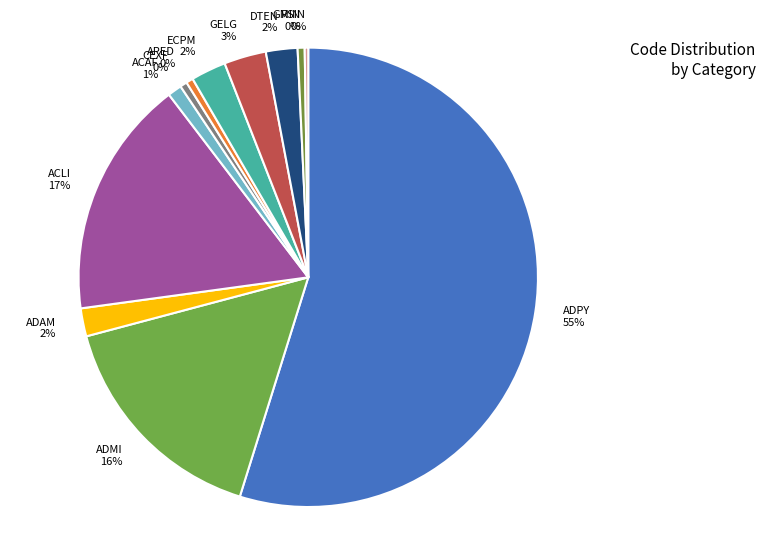

Combined, do ECPM and ADAM account for over 50%?

No